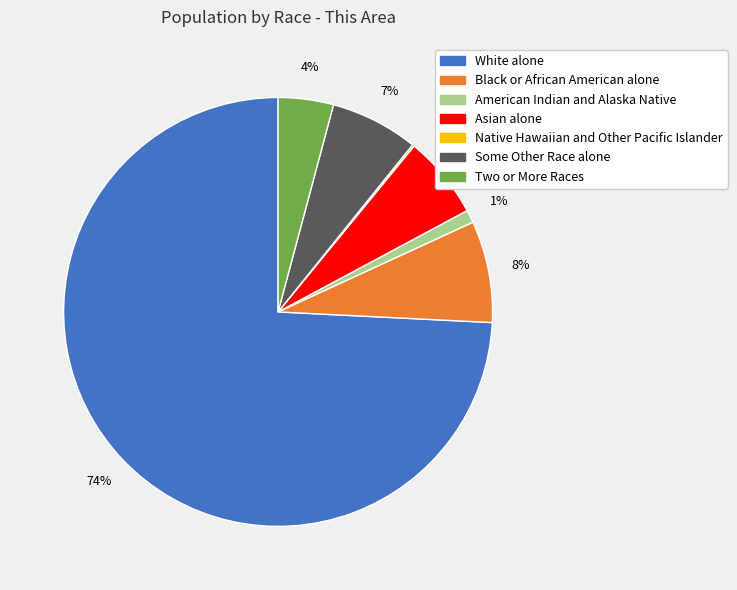

To the nearest percent, what is the difference between the largest and smallest slice percentages?

74%